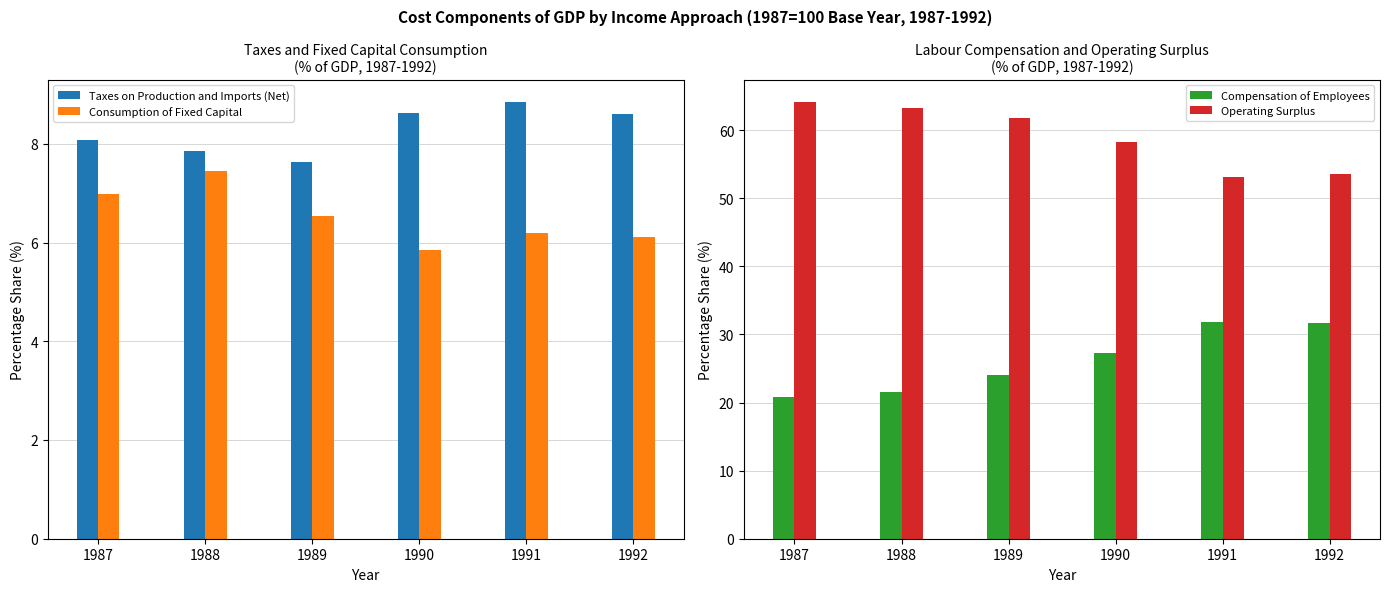

What is the minimum value shown in the chart?

5.9